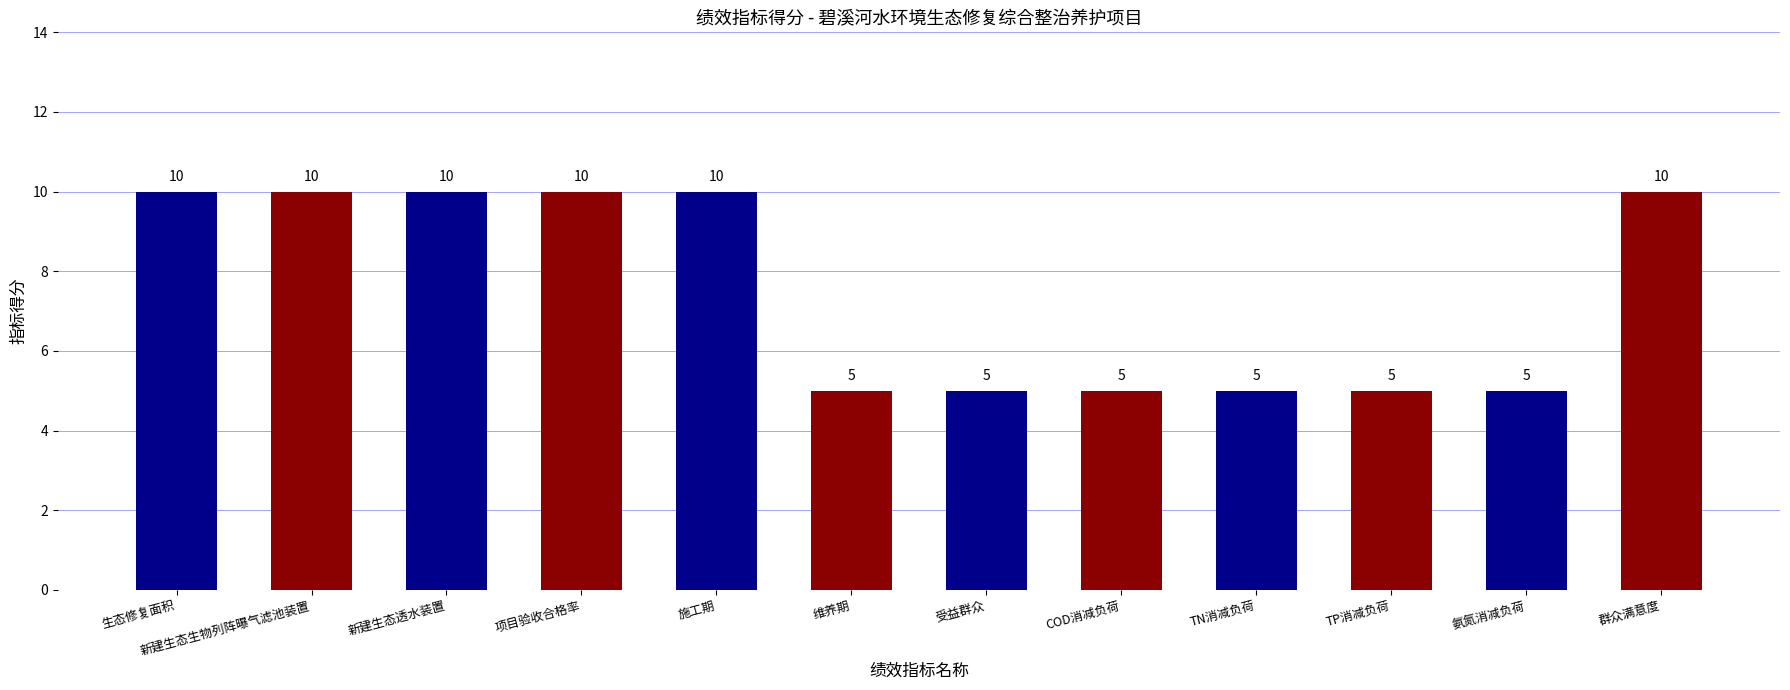

Are the bars grouped side by side (vs. stacked)?

No